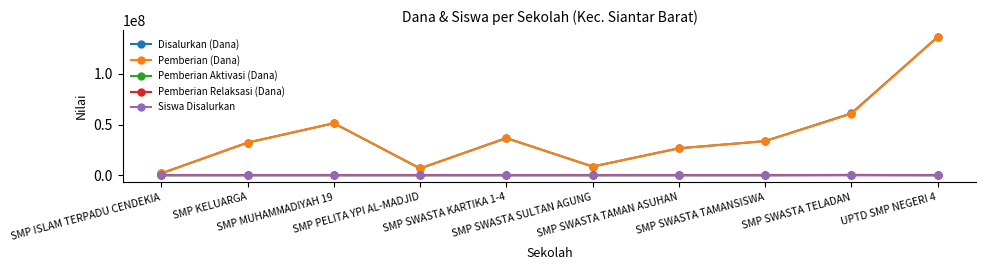

What is the greatest value displayed?

136500000